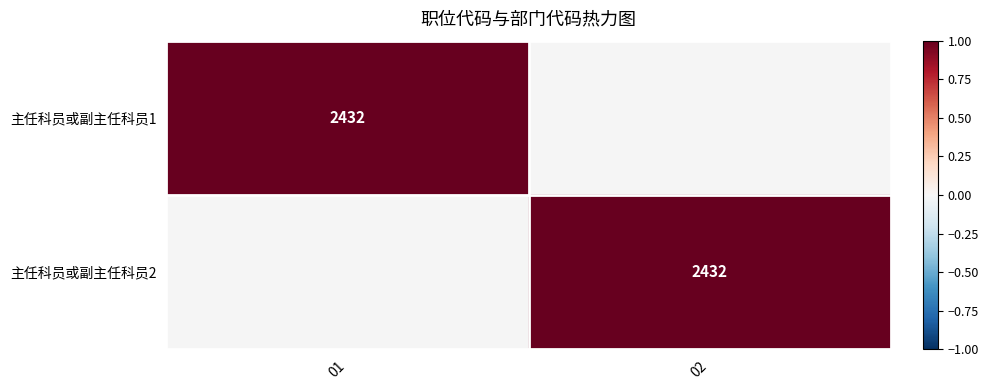

Is it true that 主任科员或副主任科员1 equals 2432 at 01?

True